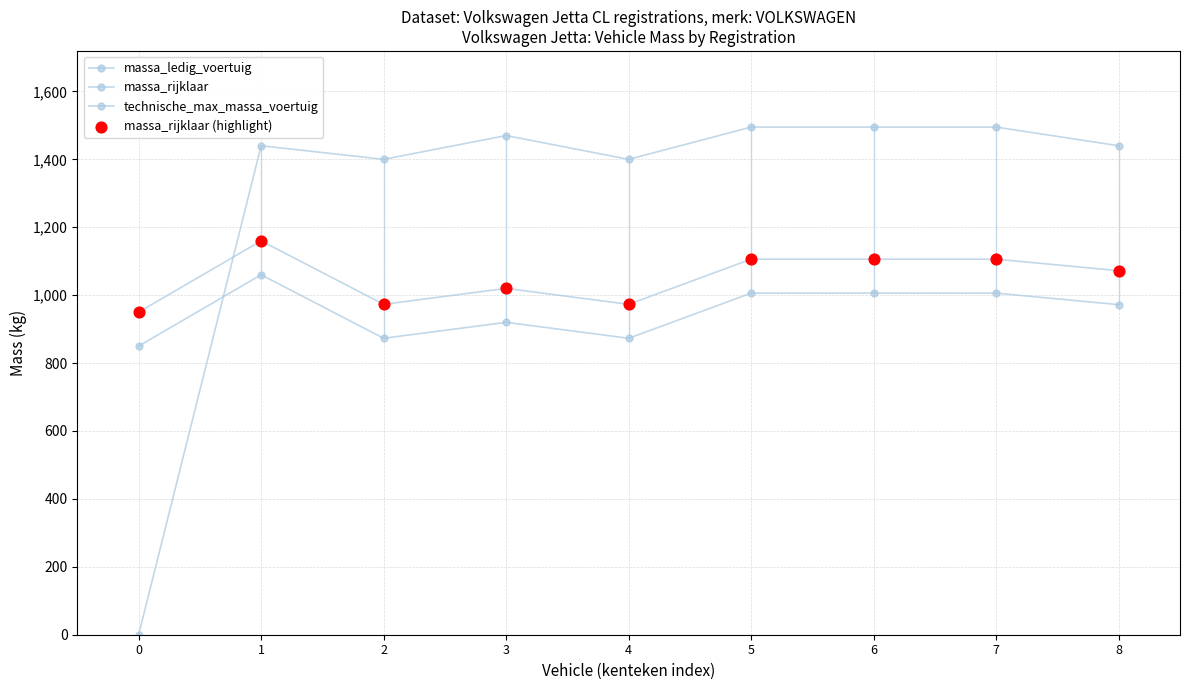

Count the number of categories in the chart.

9